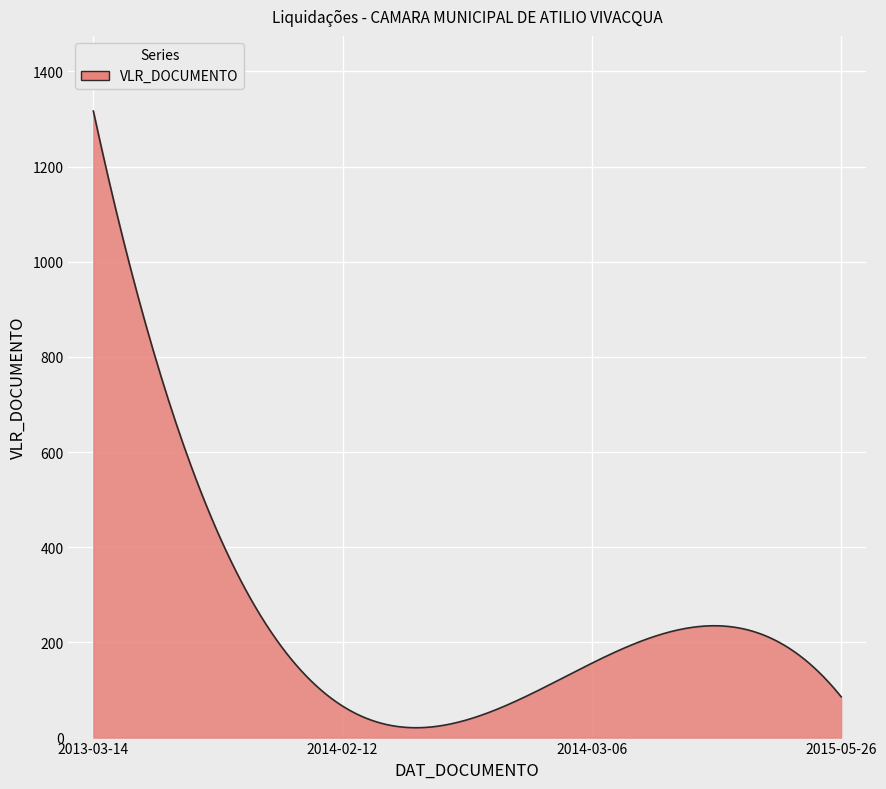

What is the difference between the maximum and minimum values?

1296.1